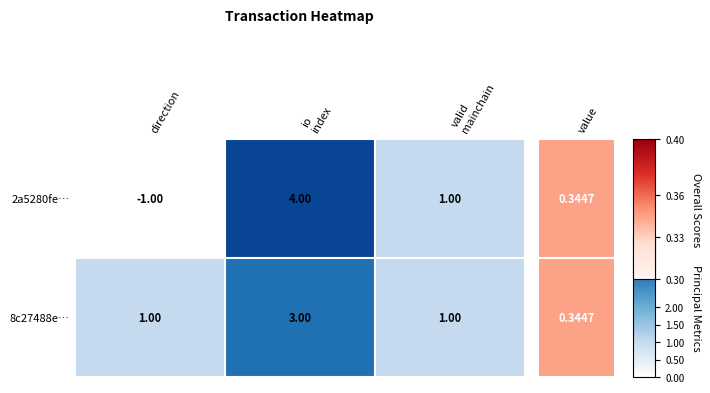

At which category does the chart reach its minimum across all series?

direction